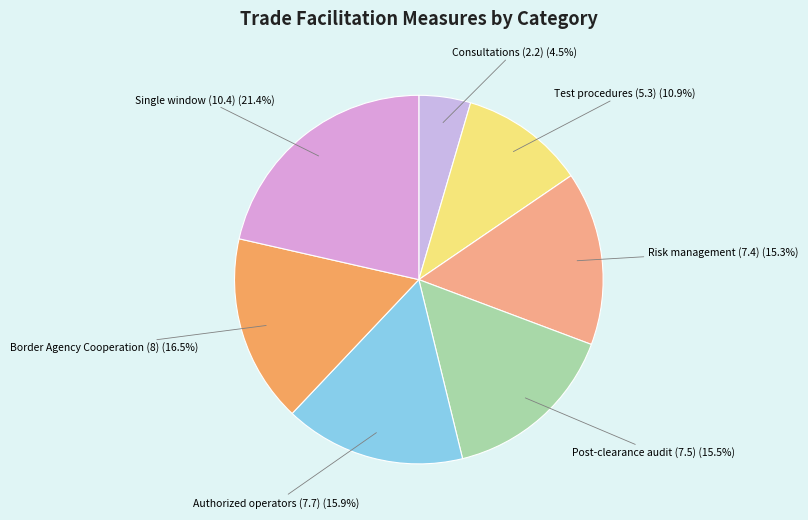

How many slices are in this pie chart?

7